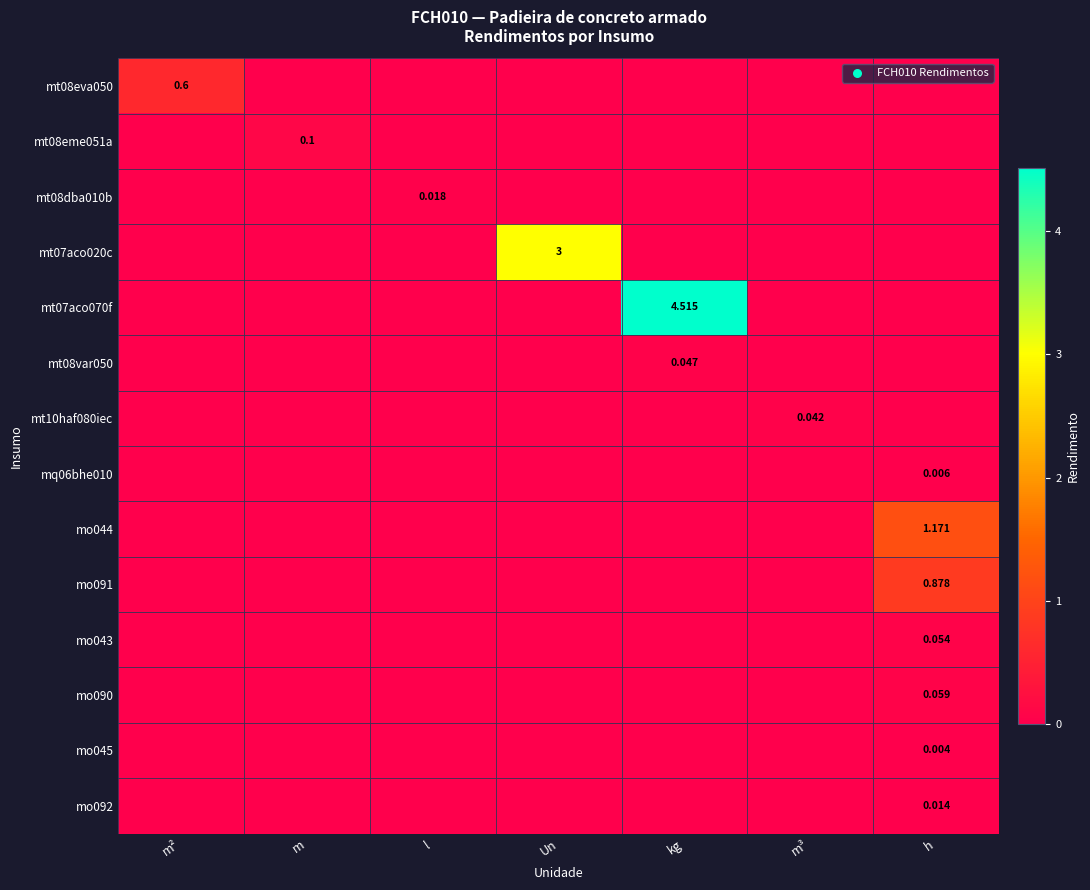

Where is mo044 nearest to the value 0?

m²